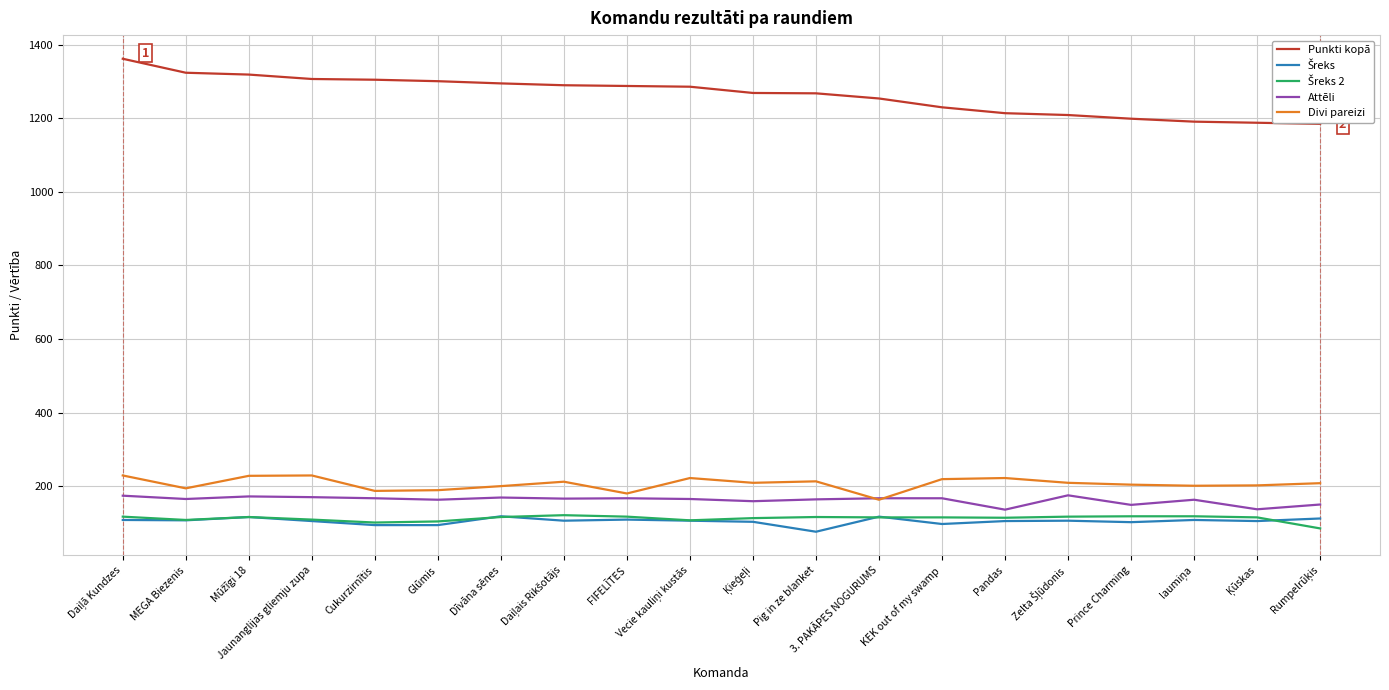

What is the difference between the maximum and minimum values in the Šreks series?

42